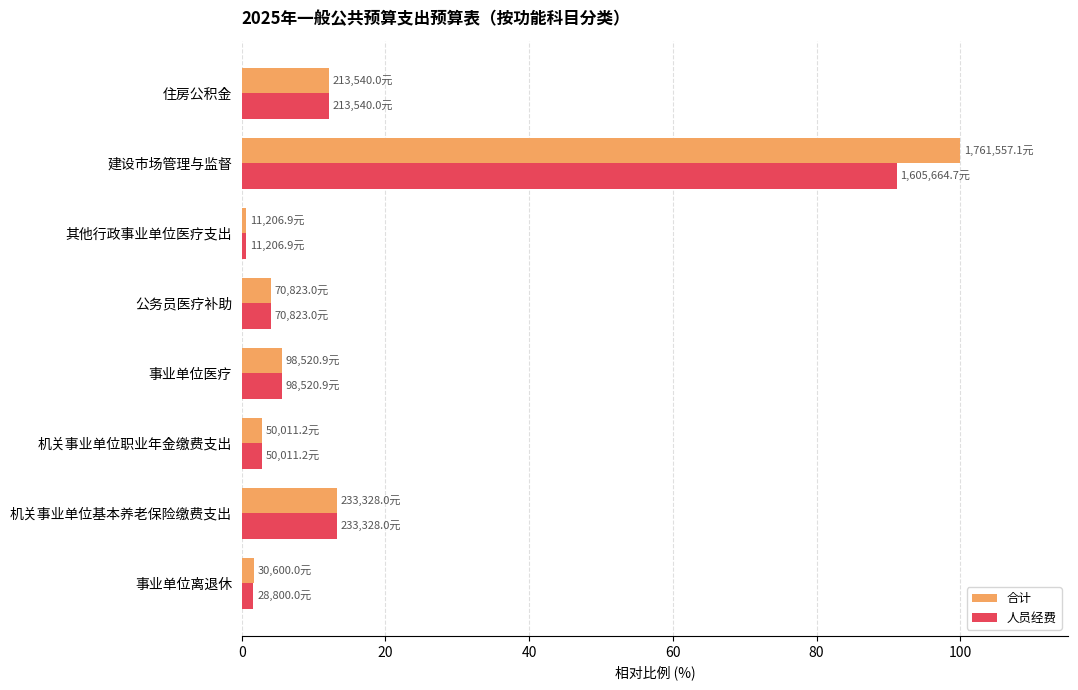

At which label does 人员经费 reach its peak?

建设市场管理与监督